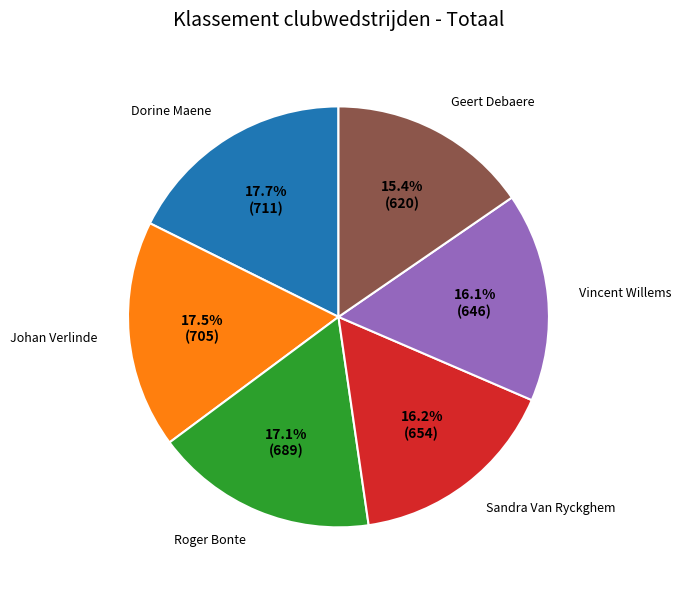

True or false: Johan Verlinde accounts for 7% of the total.

False